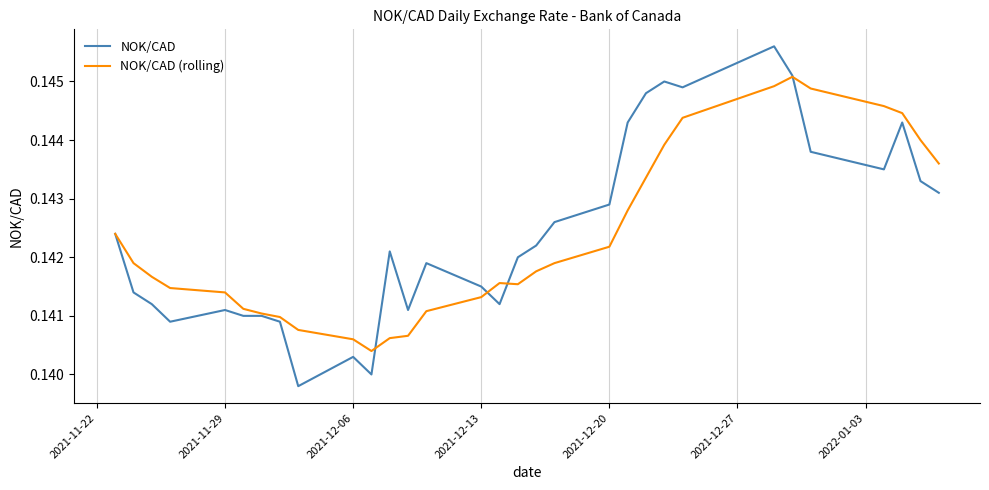

Which series has the largest range (max minus min)?

NOK/CAD